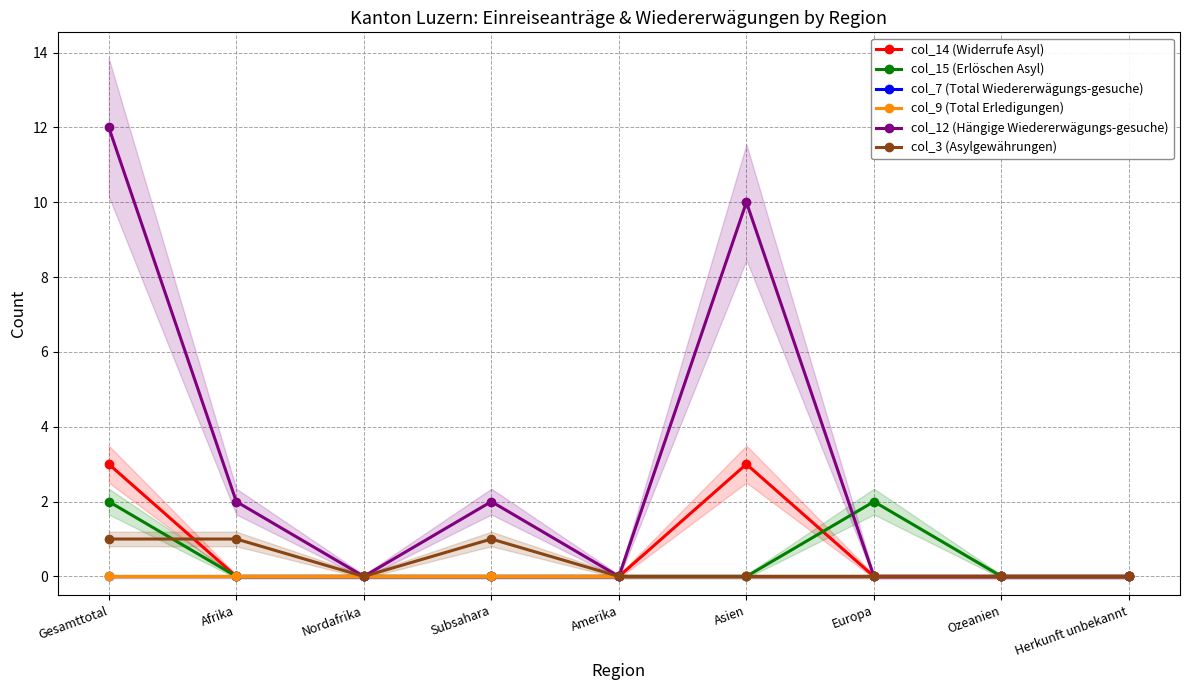

What is the label of the 2nd point from the right?

Ozeanien